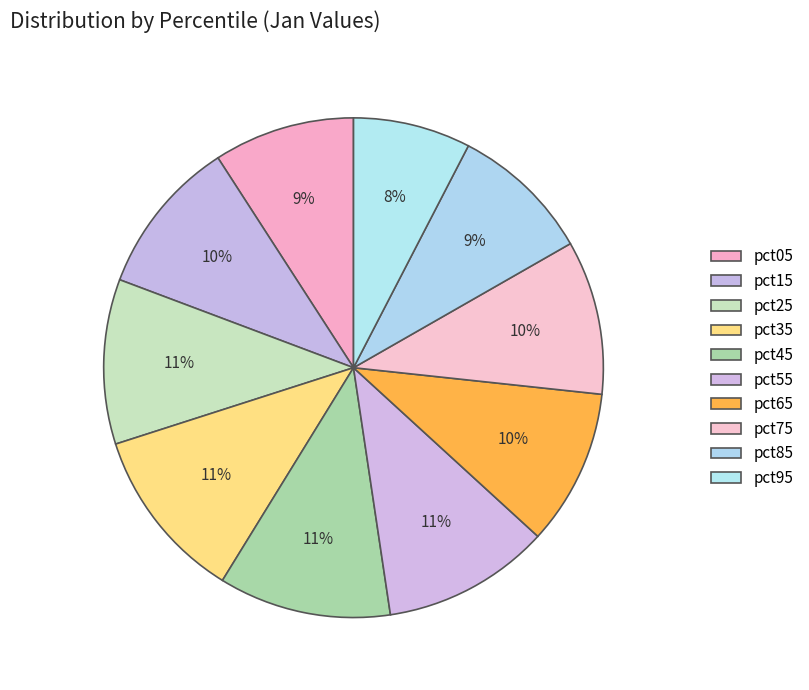

How many segments does this pie chart have?

10